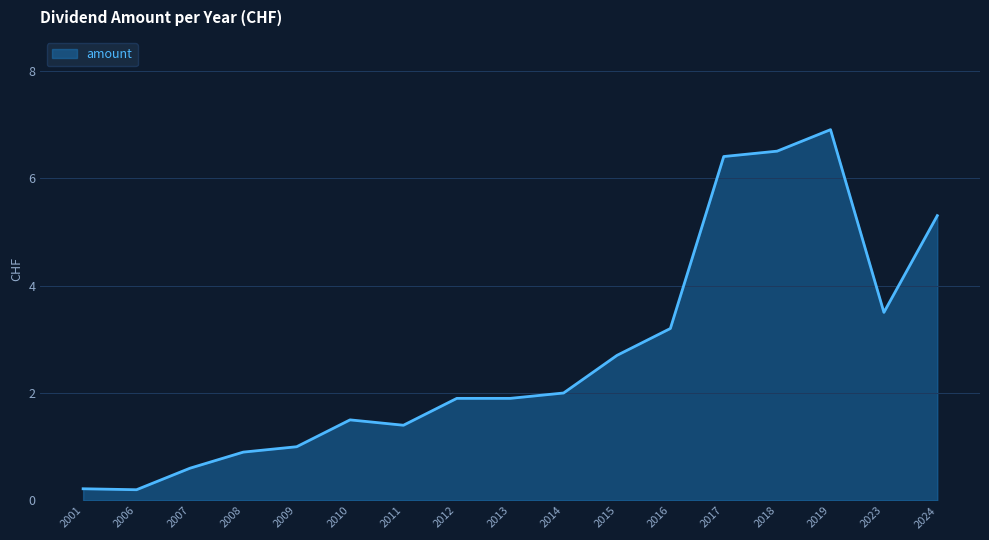

What is the maximum value shown in the chart?

6.9